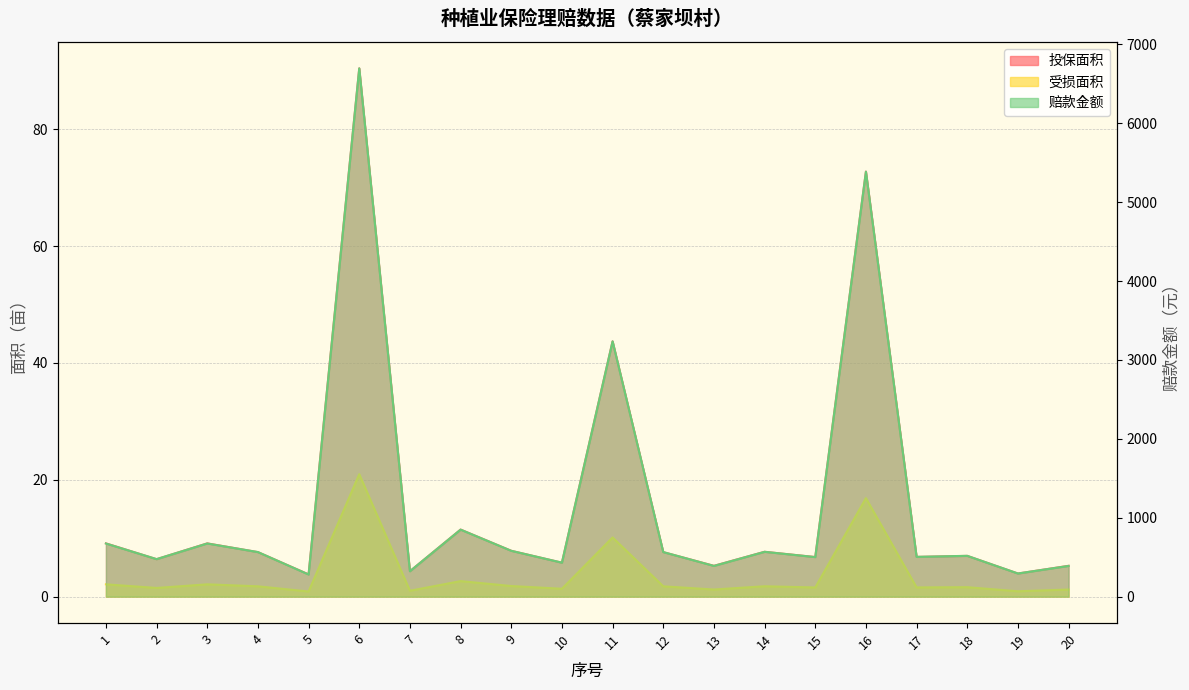

What is the difference between the highest and lowest values at 13?

388.6